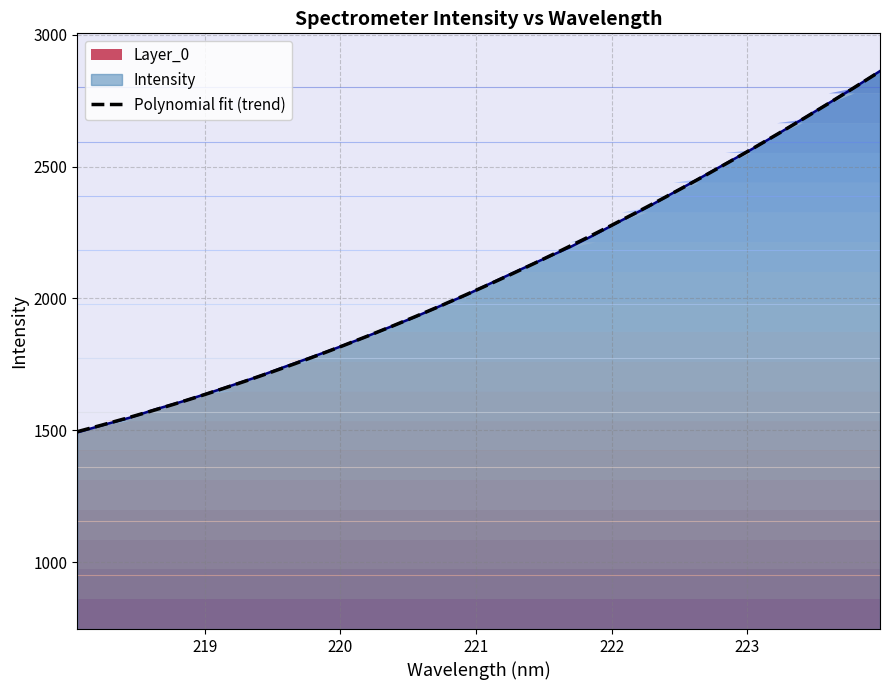

Reading left to right, what are all the values shown in this chart?

1491.7	1519.8	1546.8	1578.7	1607.3	1638.6	1671.2	1704.0	1740.3	1775.7	1811.5	1849.0	1888.8	1928.2	1970.9	2012.8	2059.3	2104.8	2149.5	2193.3	2243.0	2295.3	2345.2	2400.0	2454.0	2509.2	2563.3	2620.8	2679.9	2739.3	2799.1	2862.1